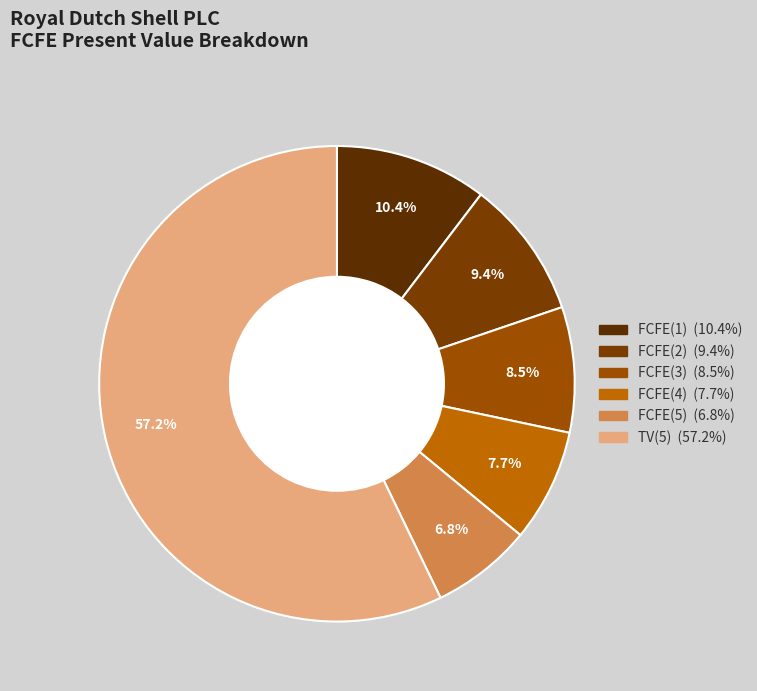

To the nearest percent, what is the difference between the largest and smallest slice percentages?

50%